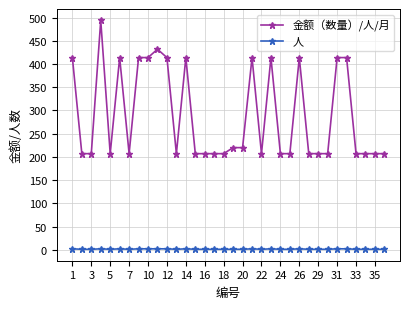

What is the difference between the maximum and minimum values in the 金额（数量）/人/月 series?

287